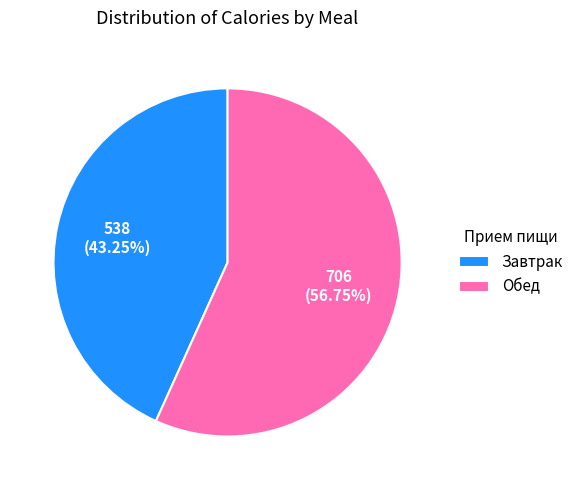

To the nearest percent, what is the difference between the largest and smallest slice percentages?

14%